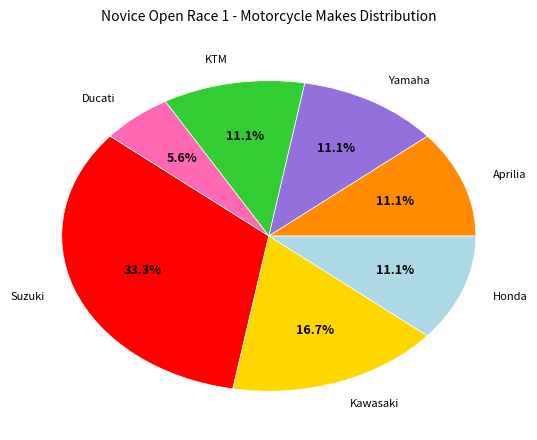

How much of the chart is everything except Aprilia?

88.9%